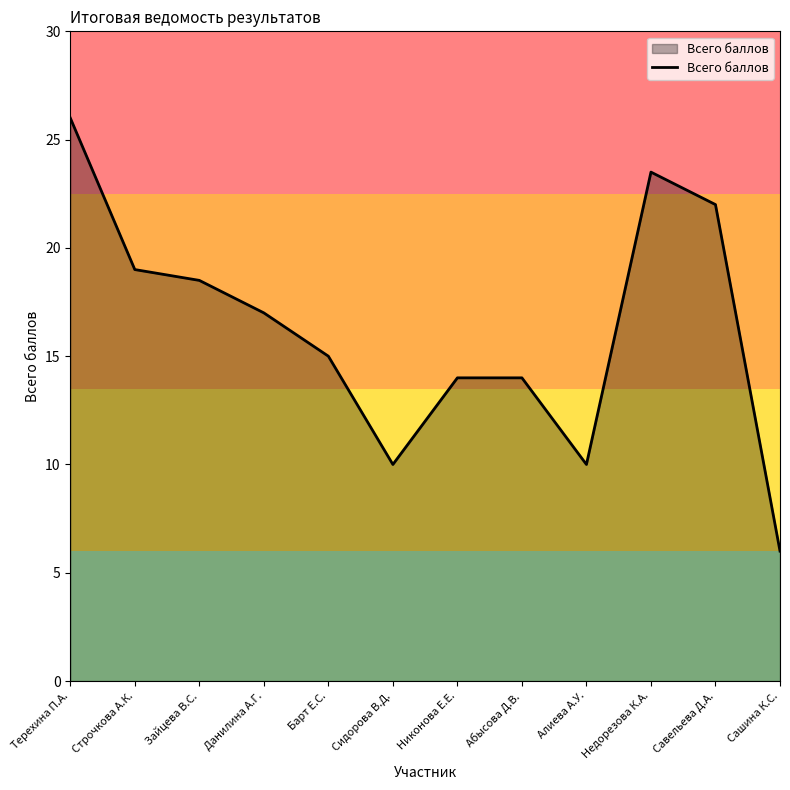

Between Савельева Д.А. and Строчкова А.К., which is larger?

Савельева Д.А.